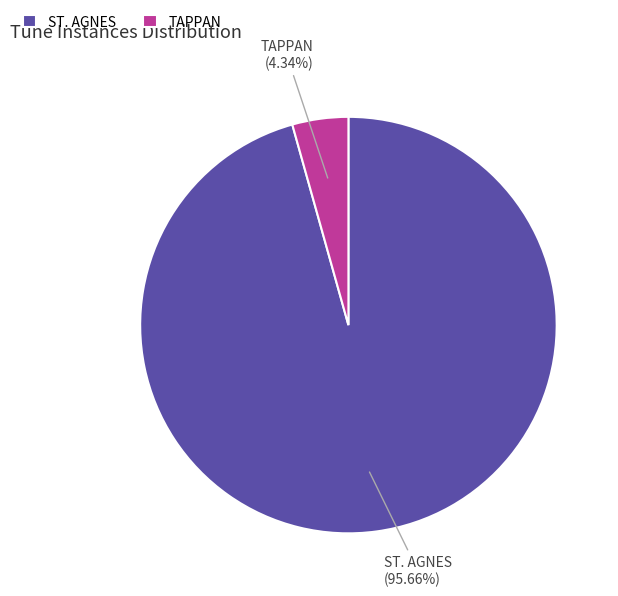

What percentage is the ST. AGNES slice, to the nearest percent?

96%